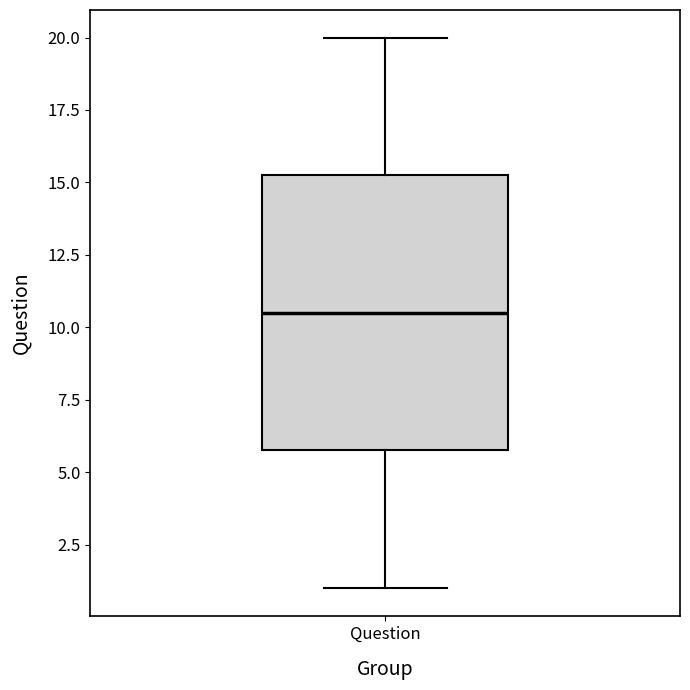

Where does the median line of the box for Question sit on the y-axis? The values are not printed on the chart, so give them approximately, as read against the axis.

10.5